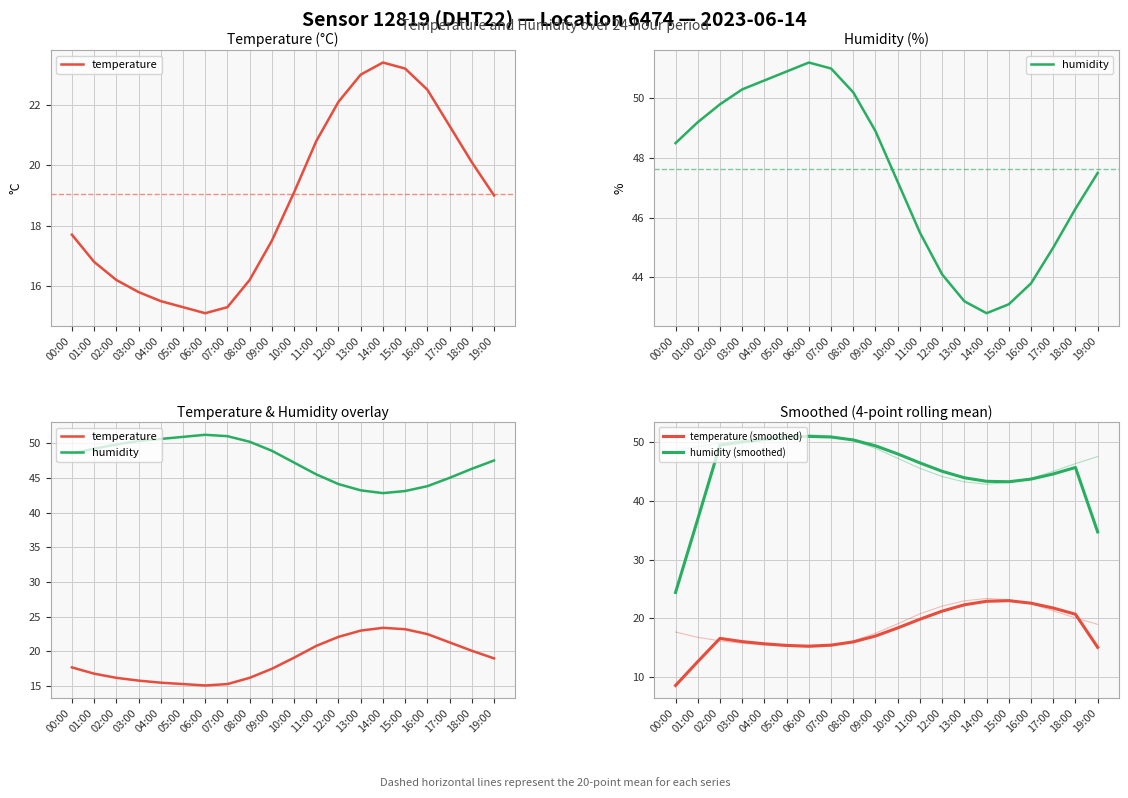

Reading left to right, what are all the values shown in this chart?

temperature: 17.7	16.8	16.2	15.8	15.5	15.3	15.1	15.3	16.2	17.5	19.1	20.8	22.1	23.0	23.4	23.2	22.5	21.3	20.1	19.0
humidity: 48.5	49.2	49.8	50.3	50.6	50.9	51.2	51.0	50.2	48.9	47.2	45.5	44.1	43.2	42.8	43.1	43.8	45.0	46.3	47.5
temperature (smoothed): 8.6	12.7	16.6	16.1	15.7	15.4	15.3	15.5	16.0	17.0	18.4	19.9	21.2	22.3	22.9	23.0	22.6	21.8	20.7	15.1
humidity (smoothed): 24.4	36.9	49.5	50.0	50.4	50.8	50.9	50.8	50.3	49.3	48.0	46.4	45.0	43.9	43.3	43.2	43.7	44.5	45.6	34.7